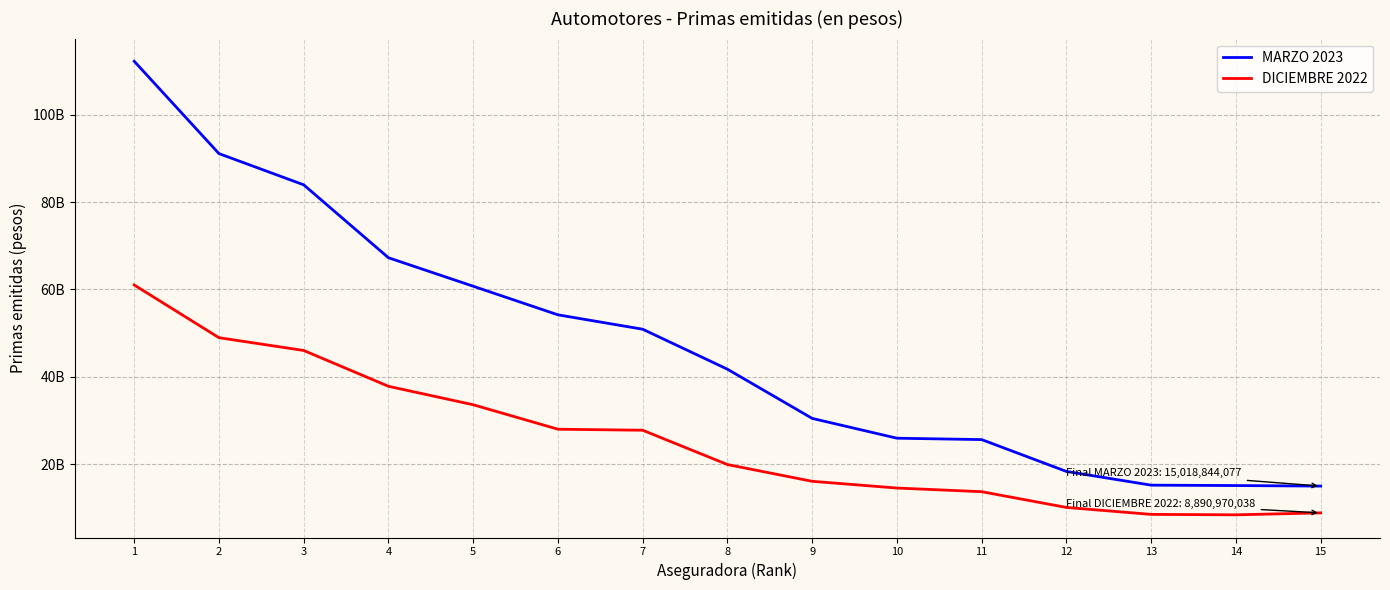

What is the value of the DICIEMBRE 2022 point at the 13th from the left?

8544439693